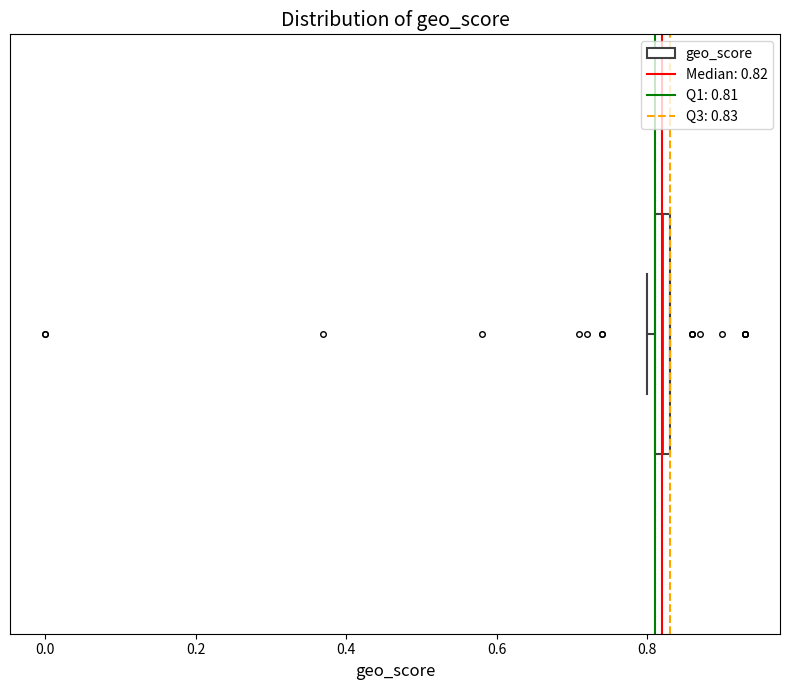

Where is the right edge of the box on the x-axis? The values are not printed on the chart, so give them approximately, as read against the axis.

0.84